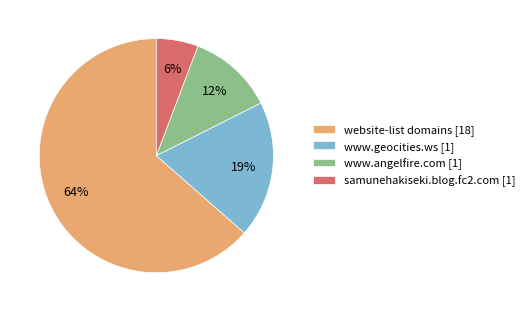

Combined, do website-list domains [18] and www.geocities.ws [1] account for over 50%?

Yes